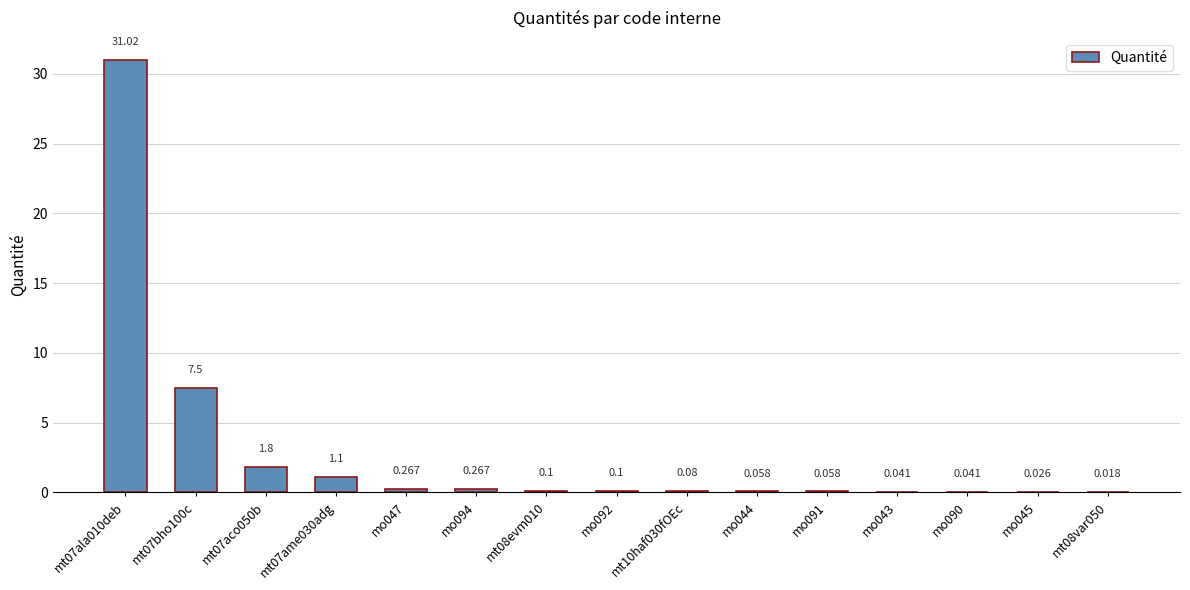

Does the chart contain stacked bars?

No